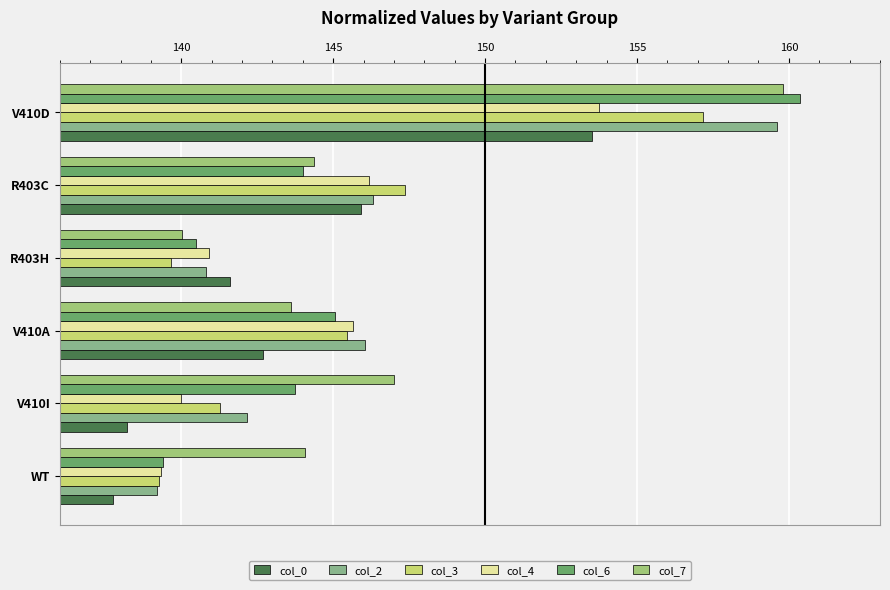

What is the maximum value for col_2?

159.6